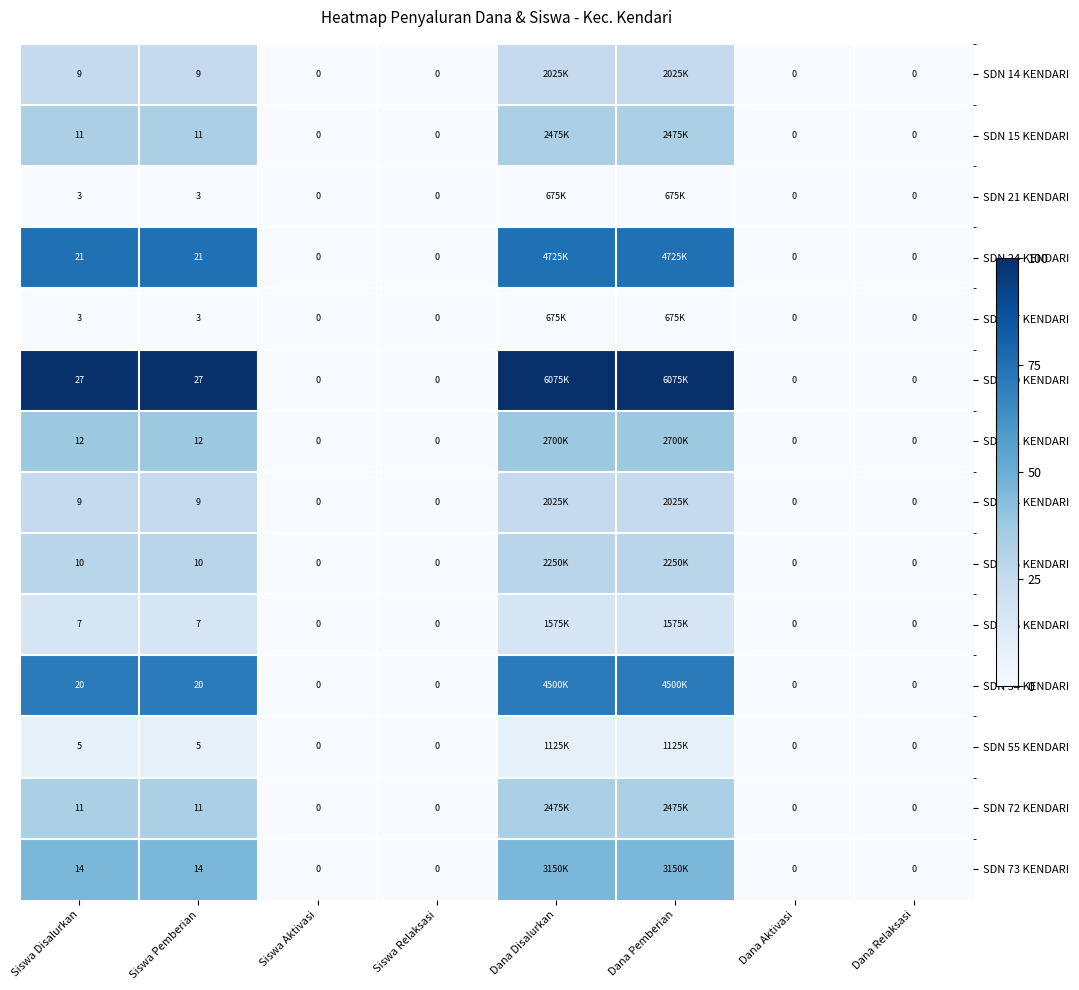

Is the value of SDN 72 KENDARI at Siswa Pemberian greater than the value of SDN 44 KENDARI at Siswa Pemberian?

Yes